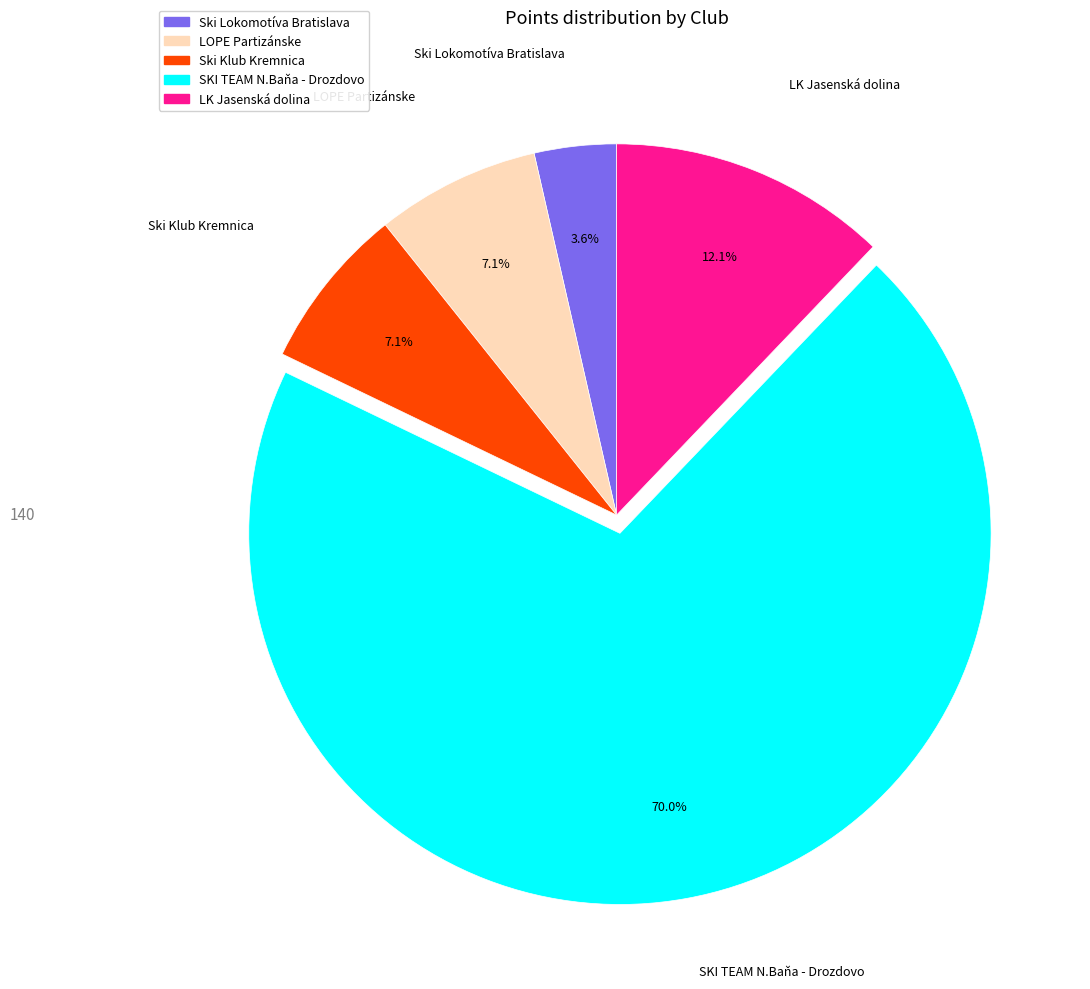

True or false: SKI TEAM N.Baňa - Drozdovo accounts for 70% of the total.

True